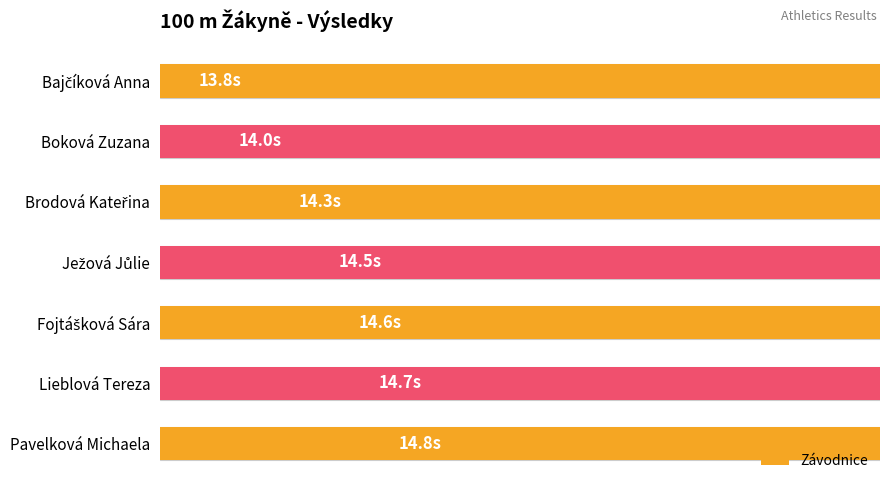

Does the chart contain stacked bars?

No